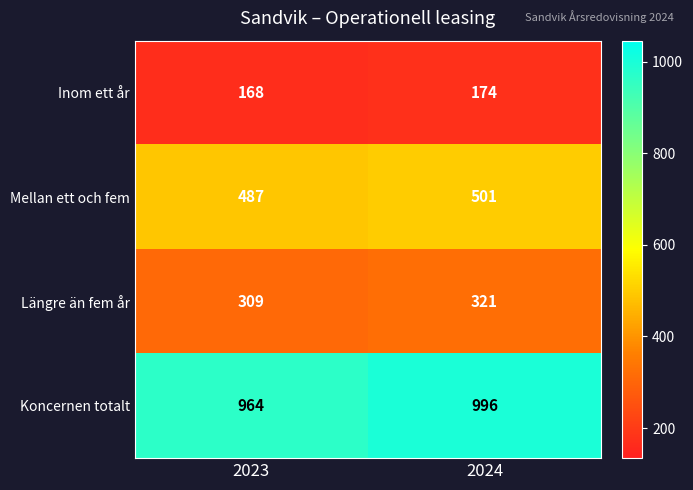

Which category has the lowest value in the Inom ett år series?

2023